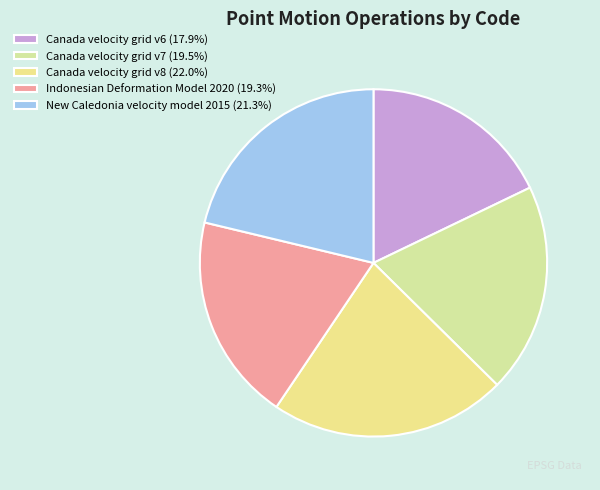

To the nearest percent, what is the combined percentage of New Caledonia velocity model 2015 and Canada velocity grid v7?

41%